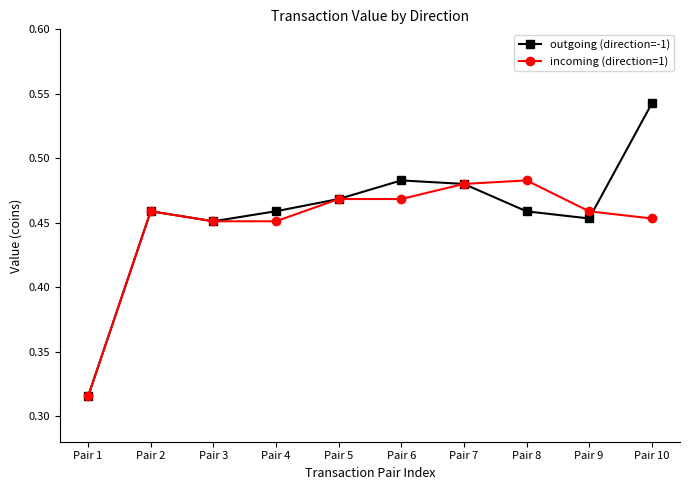

Where is incoming (direction=1) nearest to the value 0?

Pair 1